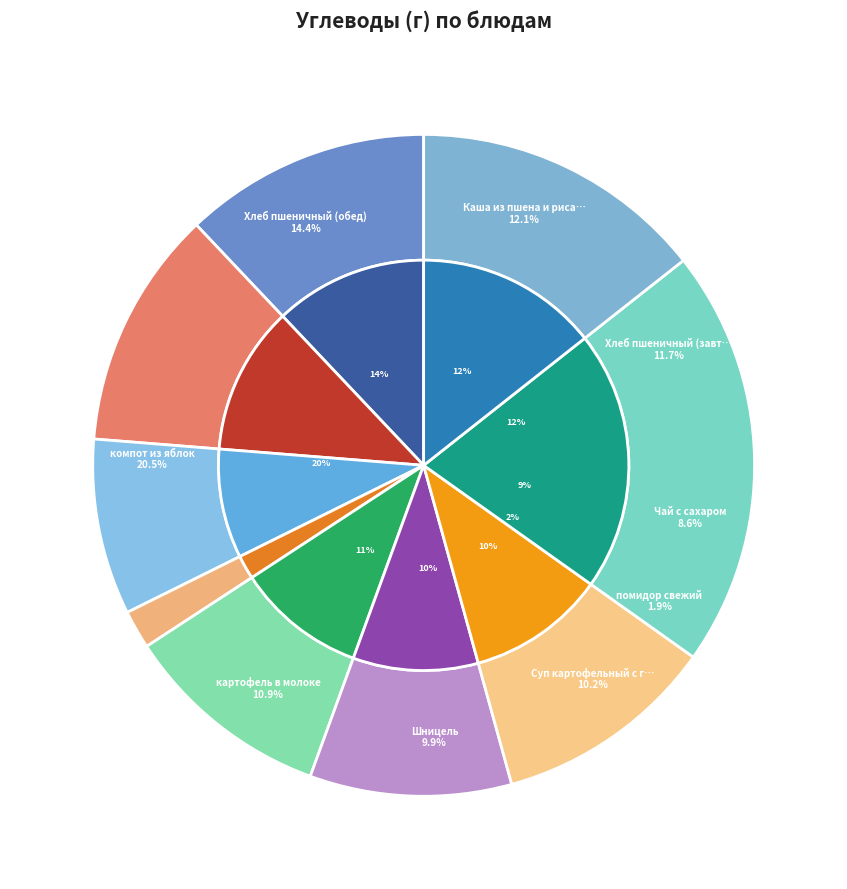

Does Шницель represent more than half of the total?

No